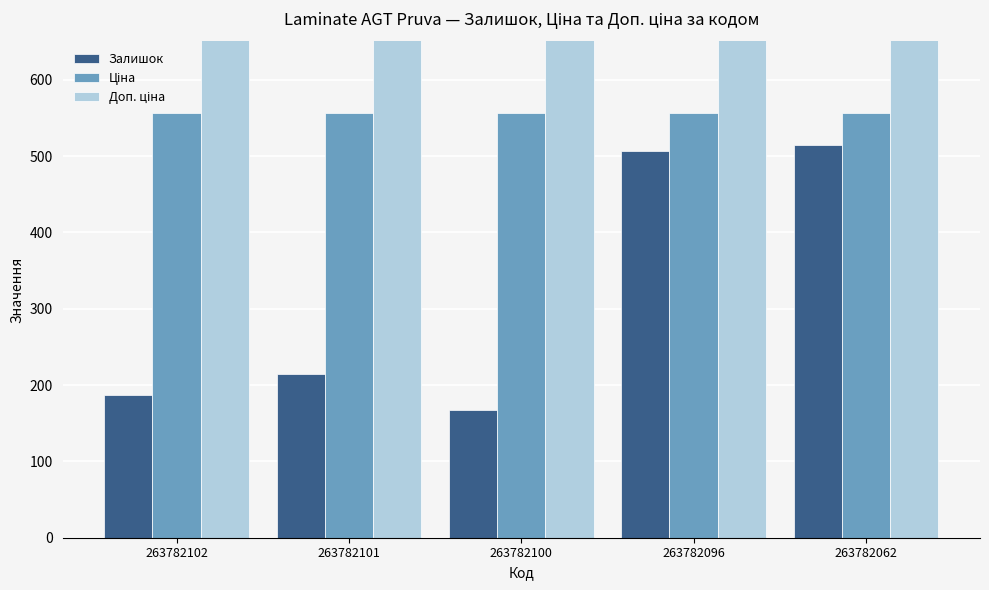

At which label is Доп. ціна closest to 1003?

263782102